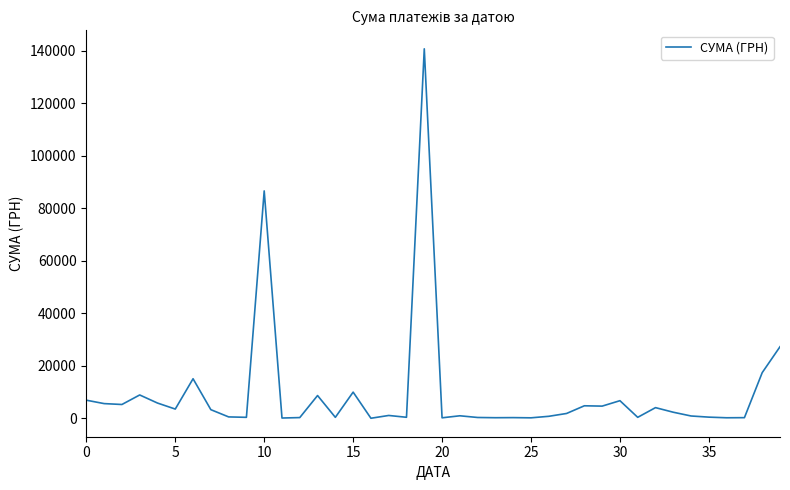

What is the difference between the maximum and minimum values?

140694.9